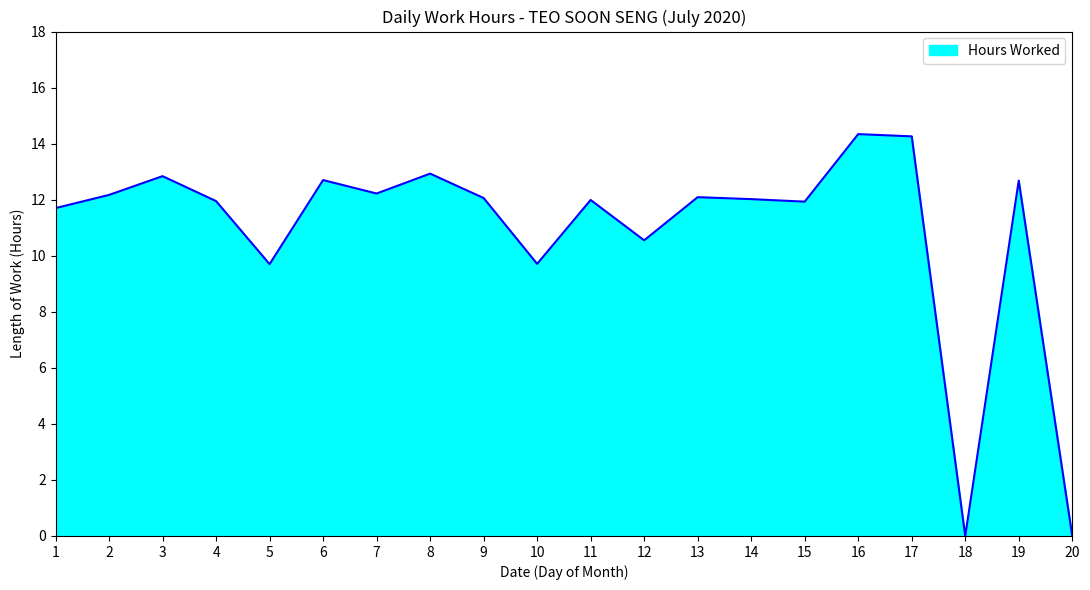

Which has a higher value, 6 or 5?

6